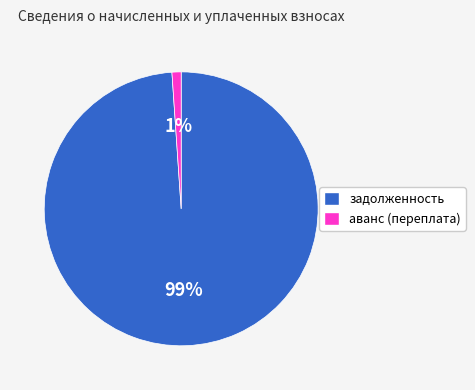

How many segments does this pie chart have?

2